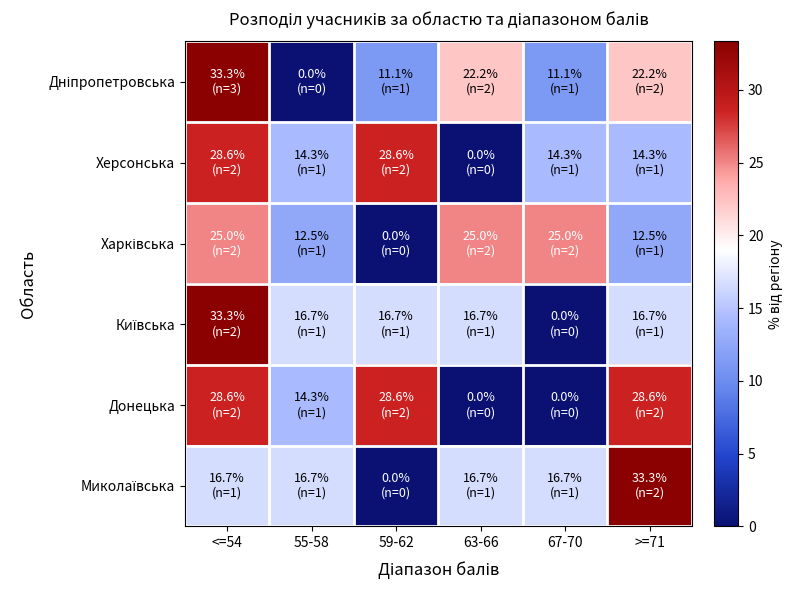

What is the maximum value shown in the chart?

33.3